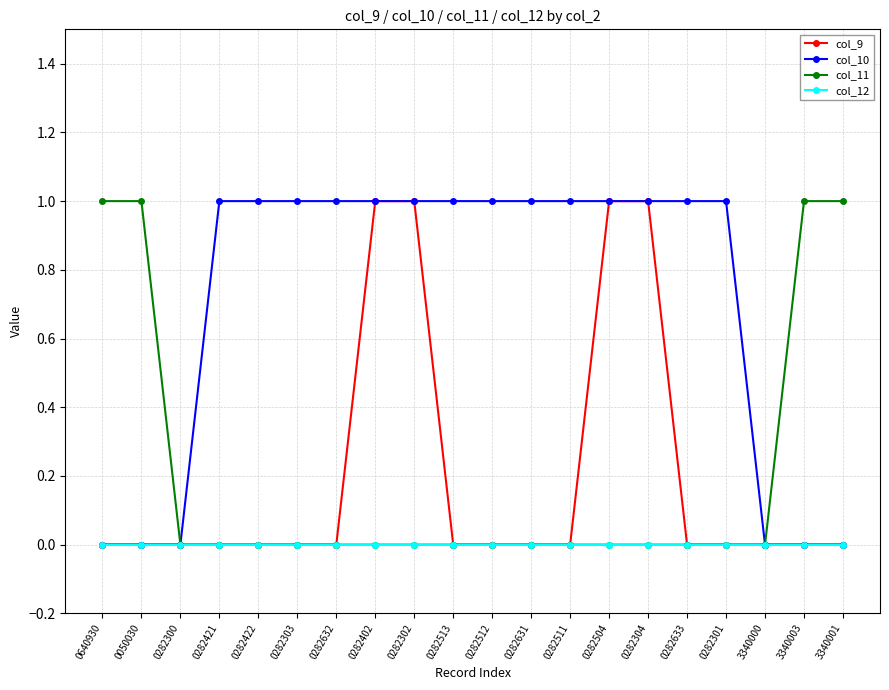

What is the label of the 16th point from the left?

0282633